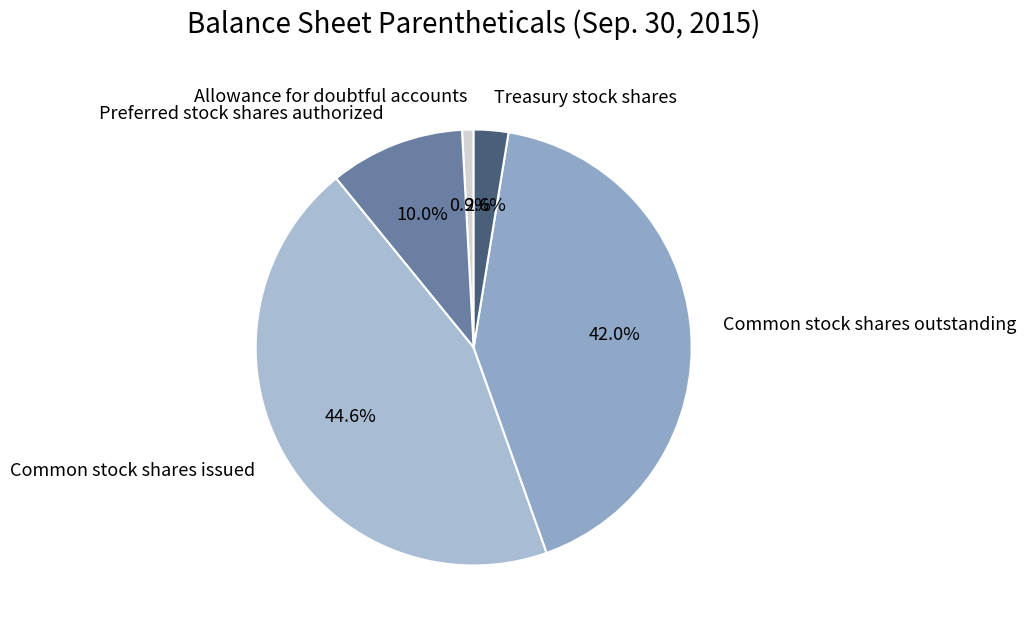

Which slice is the smallest?

Allowance for doubtful accounts